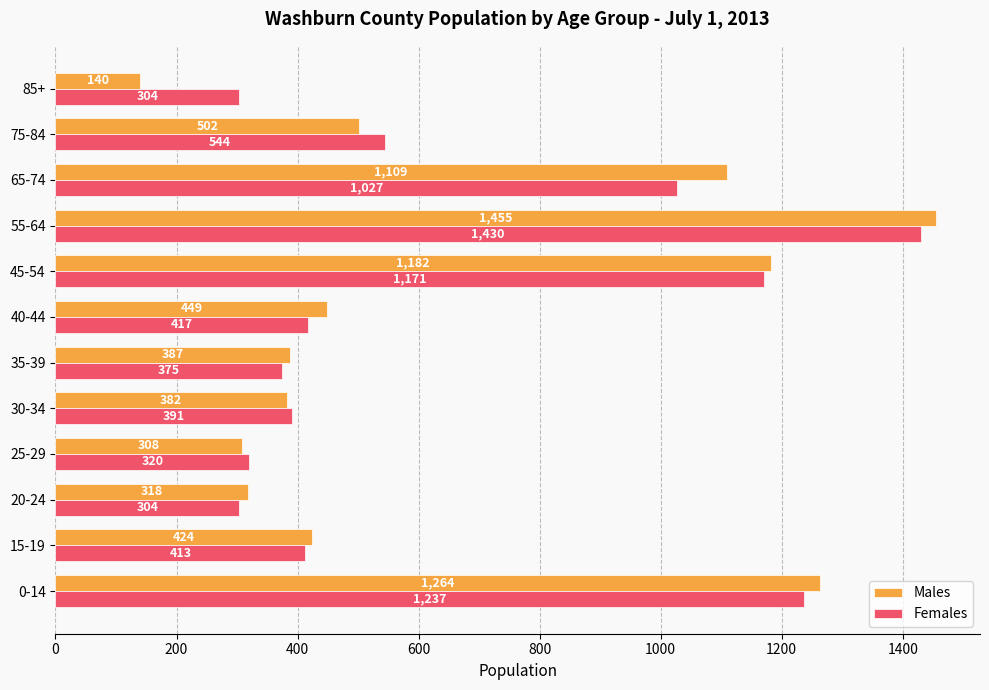

What are all the series names shown in the legend?

Males, Females